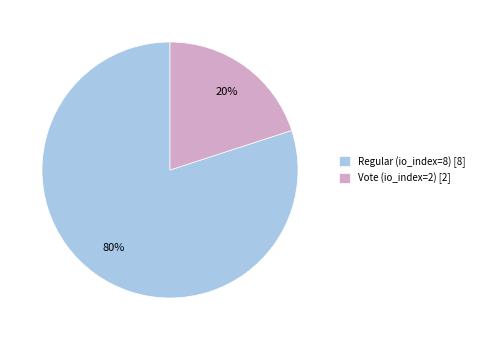

To the nearest percent, what is the average slice percentage?

50%